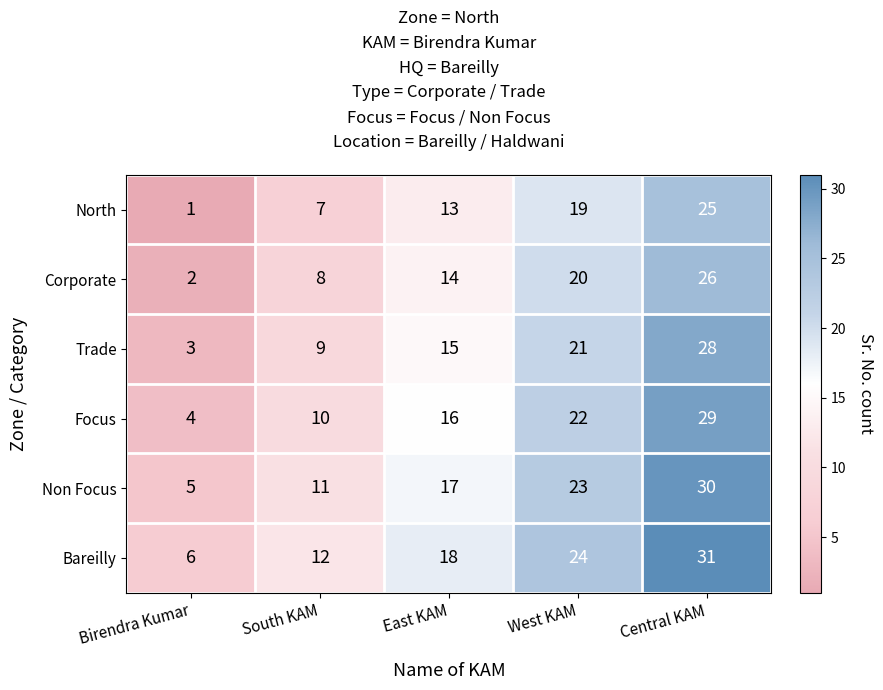

What is the difference between the second highest and second lowest values in the Non Focus series?

12